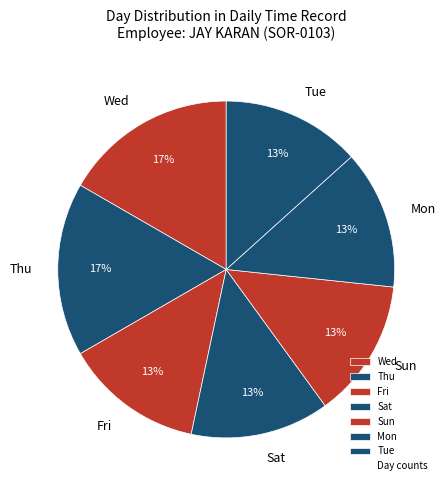

Is it true that Wed is 24% of the pie?

False